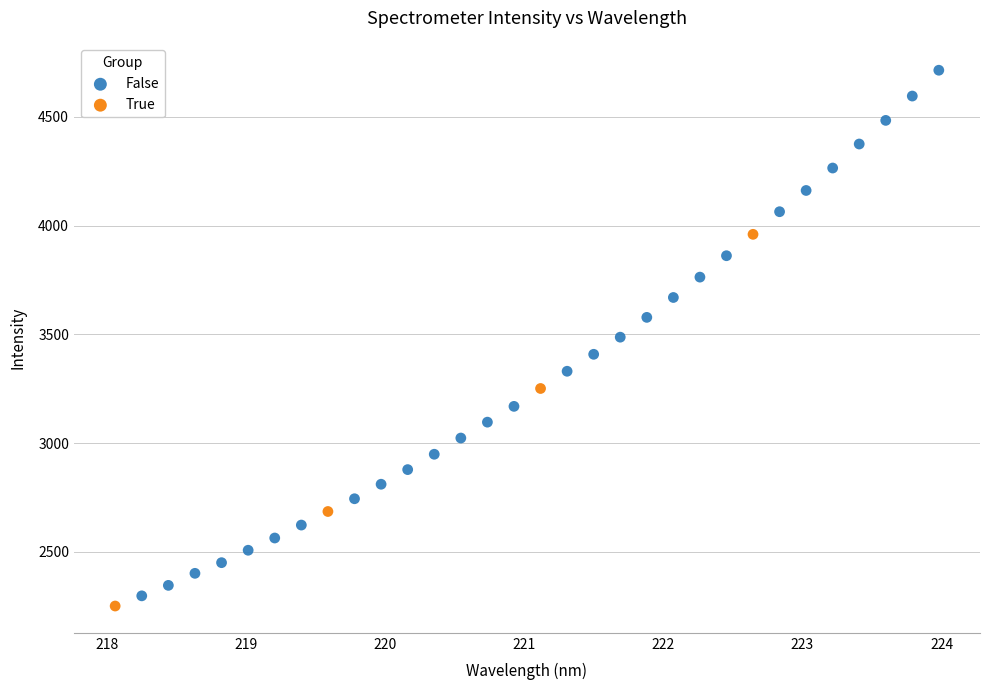

Which series contains the lowest Y value?

True